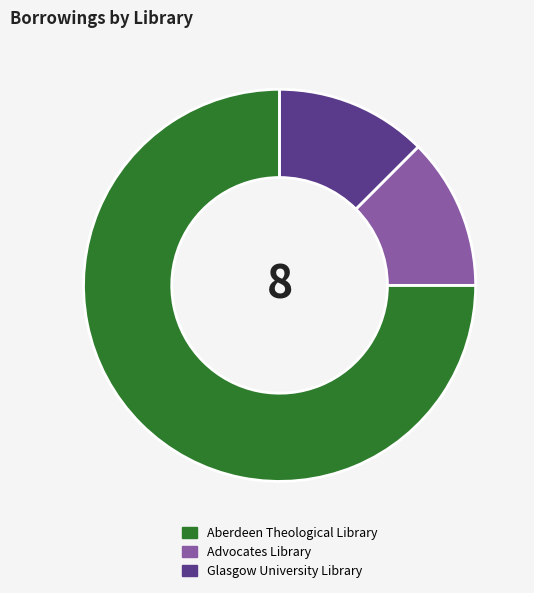

Count the number of slices in the pie.

3